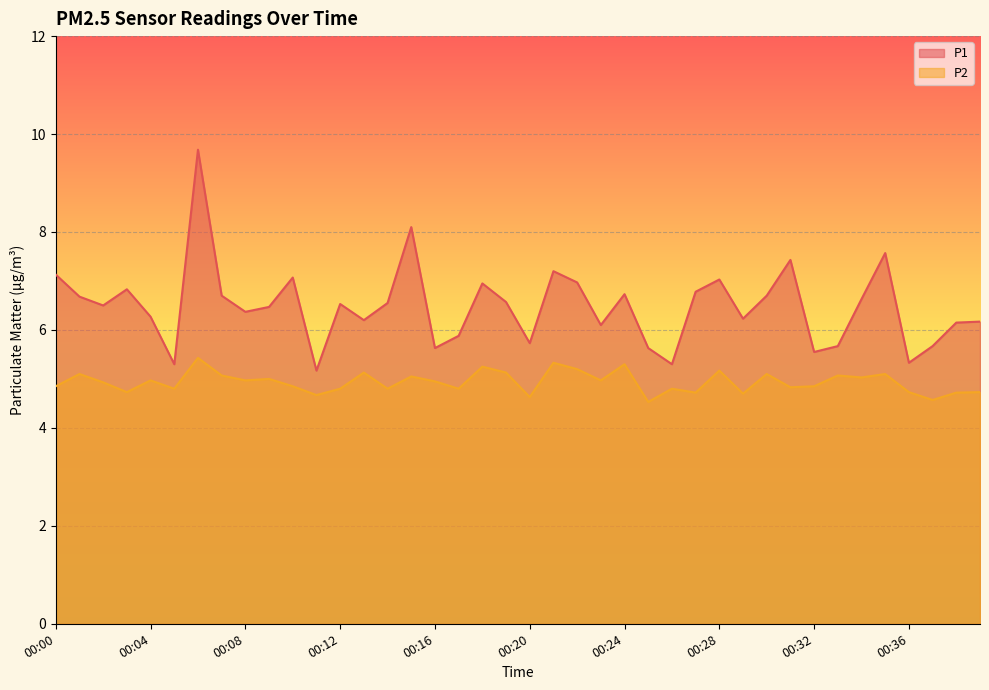

Count the number of categories in the chart.

40